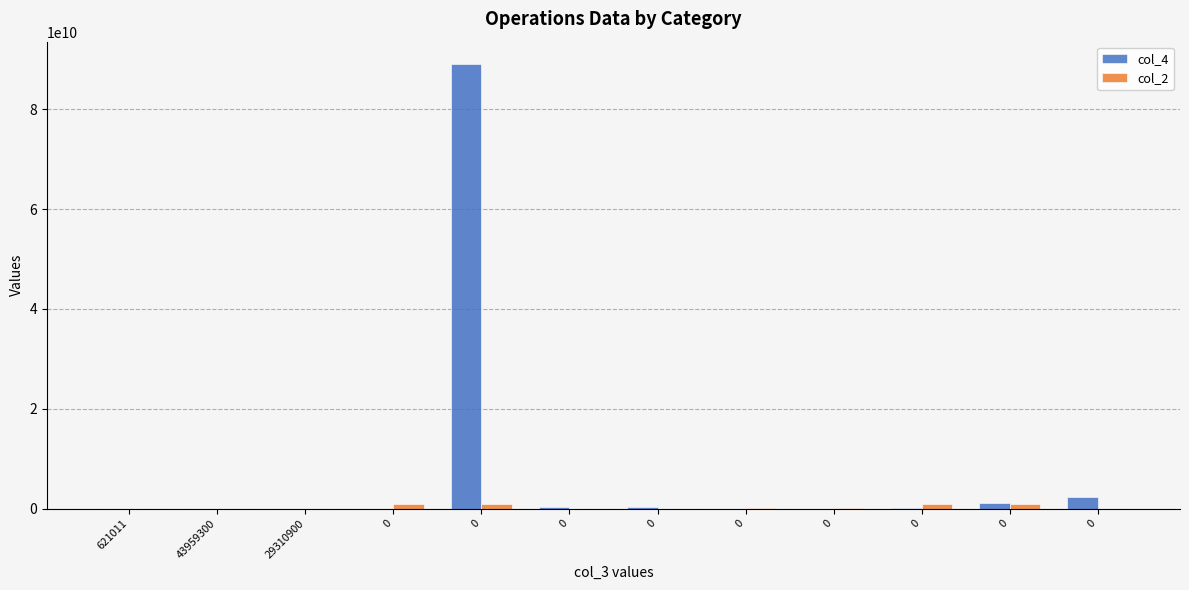

Reading left to right, what are all the values shown in this chart?

col_4: 0.0	0.0	0.0	133500.0	89056799879.1	375999700.0	250704900.0	40835651.0	9564333.0	163722604.0	1054191743.0	2298959753.4
col_2: 41100000.0	23900000.0	26800000.0	923269422.0	923272791.0	23900000.0	26800000.0	230111001.0	234011001.0	923269813.0	923269422.0	41800000.0